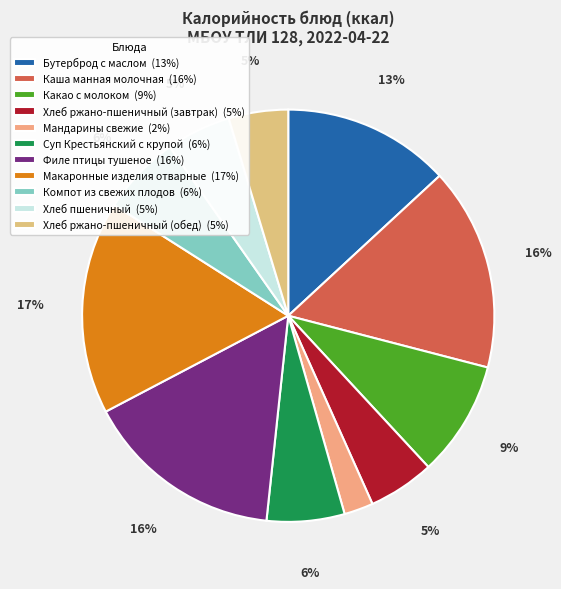

Is the sum of Макаронные изделия отварные and Хлеб ржано-пшеничный (обед) greater than half?

No